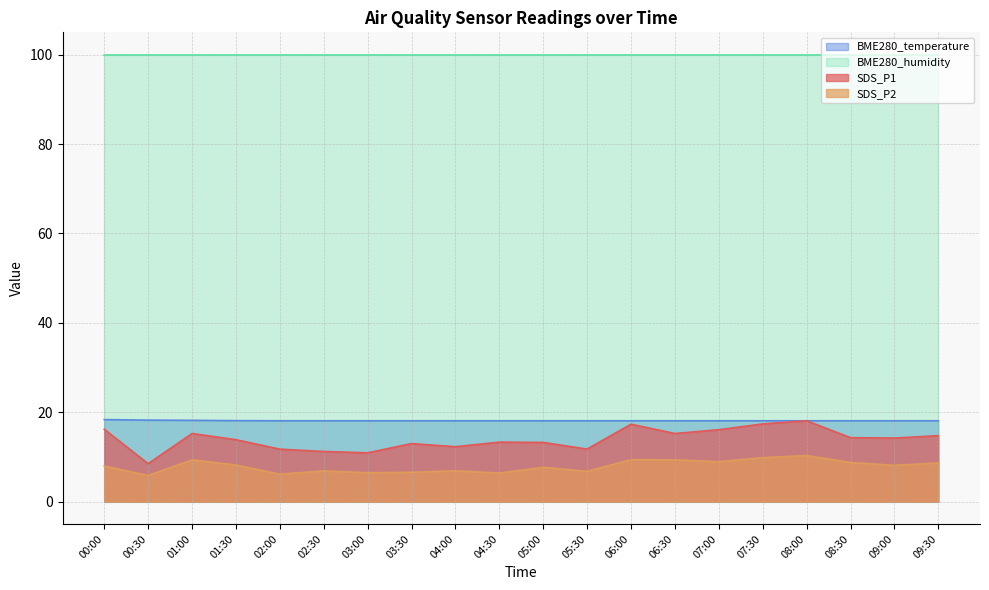

What is the label of the 5th point from the left?

02:00